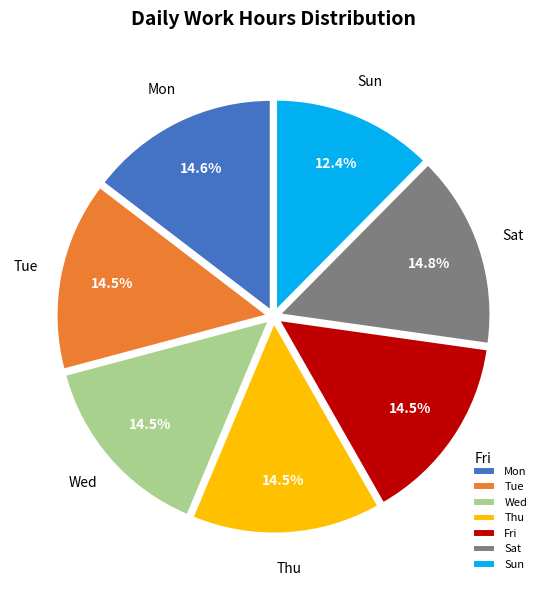

How many segments does this pie chart have?

7